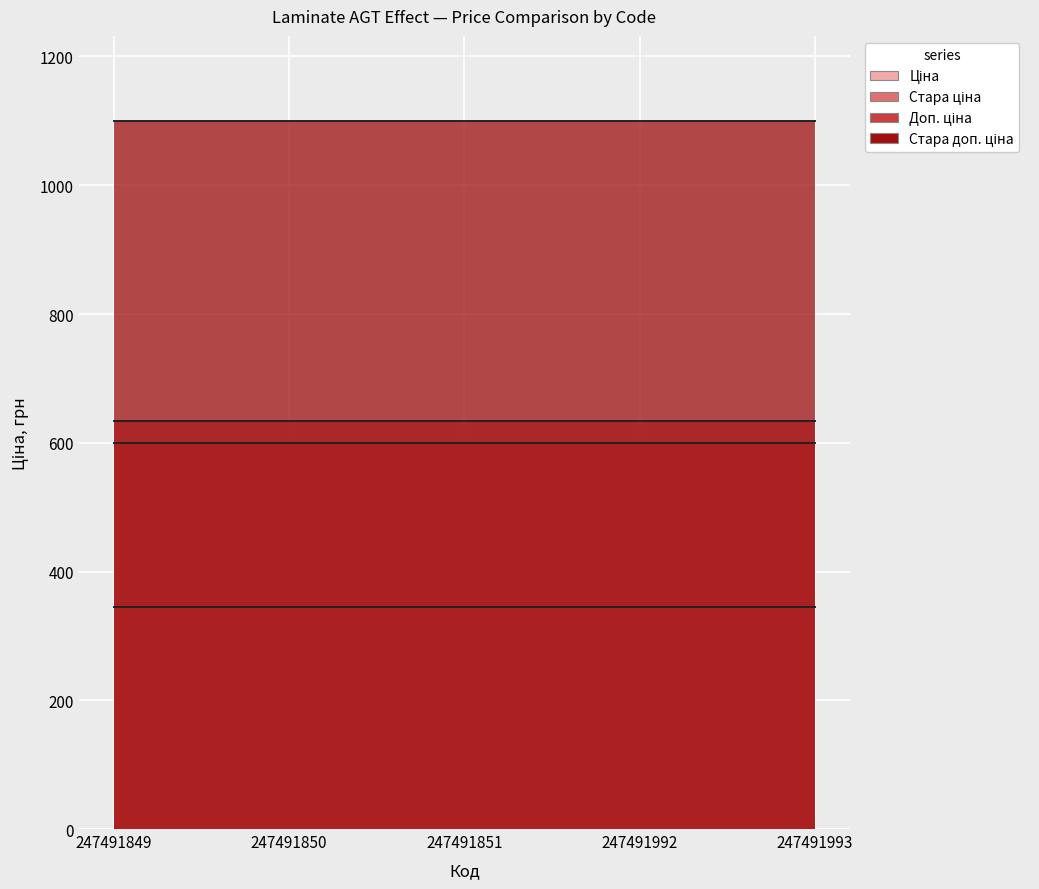

Reading left to right, extract all data points from this chart.

Ціна: 345.6	345.6	345.6	345.6	345.6
Стара ціна: 599.9	599.9	599.9	599.9	599.9
Доп. ціна: 634.0	634.0	634.0	634.0	634.0
Стара доп. ціна: 1100.0	1100.0	1100.0	1100.0	1100.0